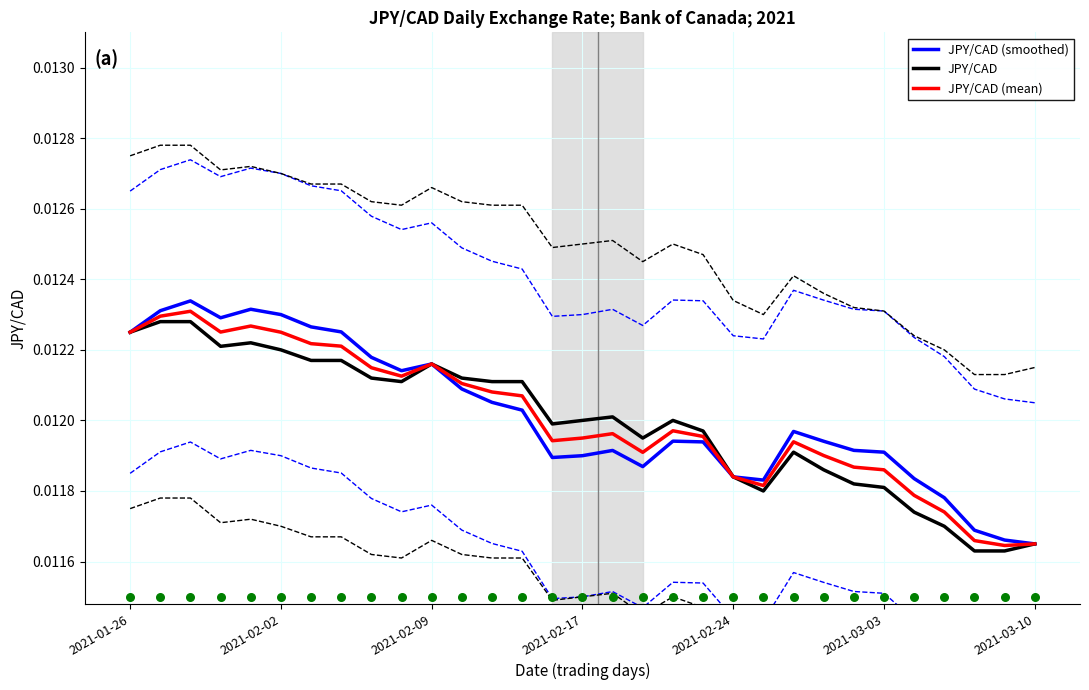

What are all the series names shown in the legend?

JPY/CAD (smoothed), JPY/CAD, JPY/CAD (mean)